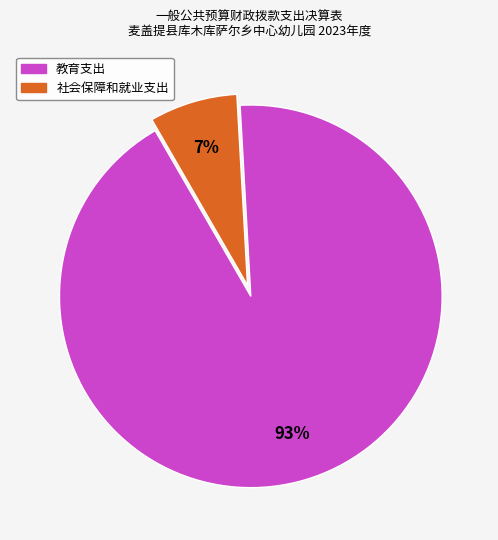

Between 教育支出 and 社会保障和就业支出, which is larger?

教育支出